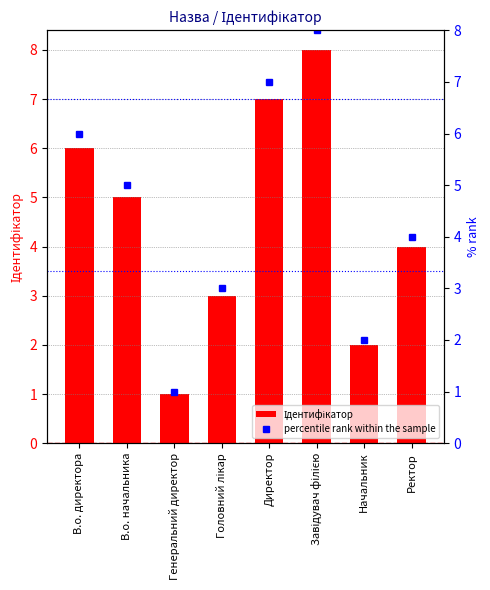

Is it true that percentile rank within the sample equals 7 at Директор?

True